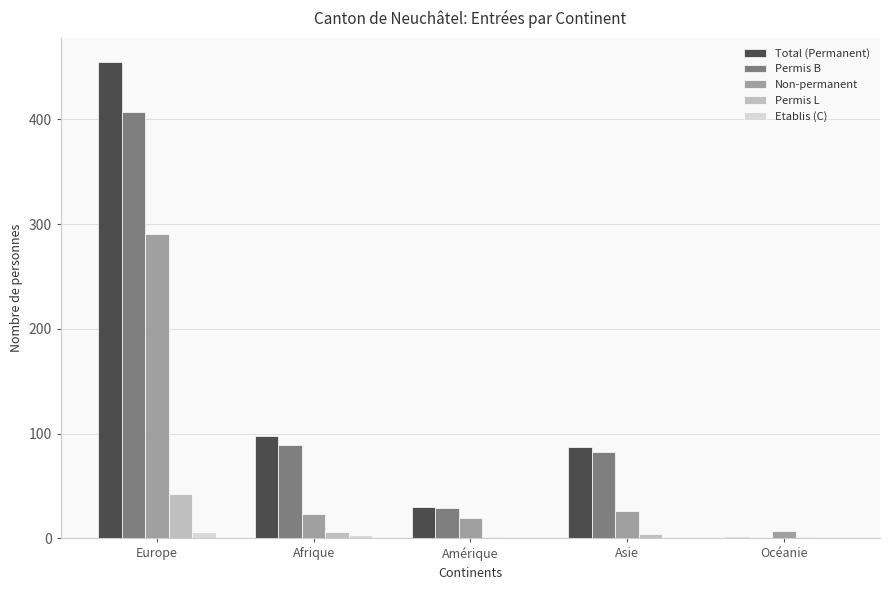

What value does the Non-permanent series have at Afrique?

23